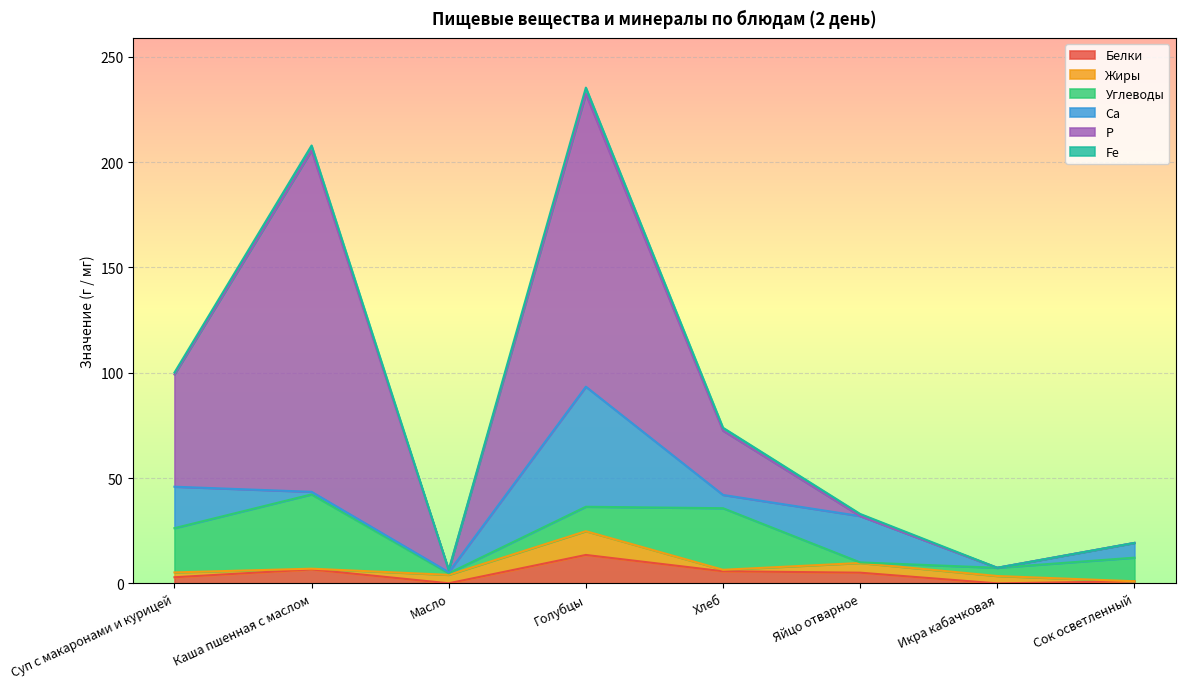

What is the difference between the maximum and minimum values in the Р series?

162.0